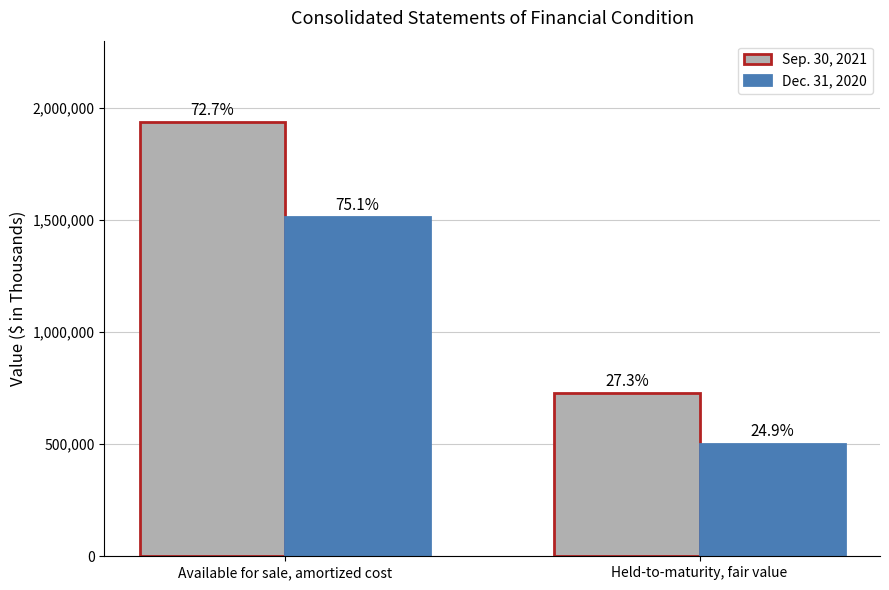

The Dec. 31, 2020 series shows 502425 at Held-to-maturity, fair value. True or false?

True